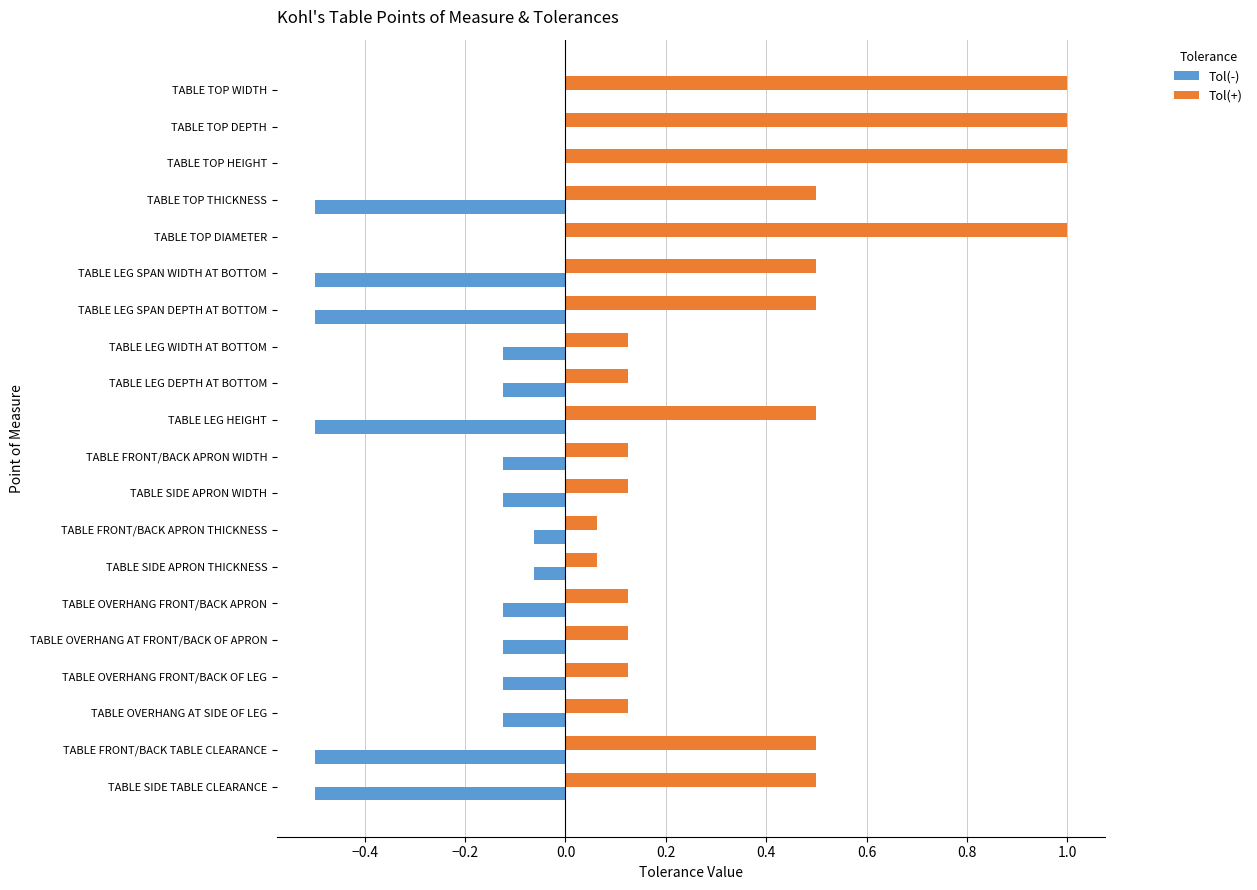

What value does the Tol(-) series have at TABLE FRONT/BACK TABLE CLEARANCE?

-0.5